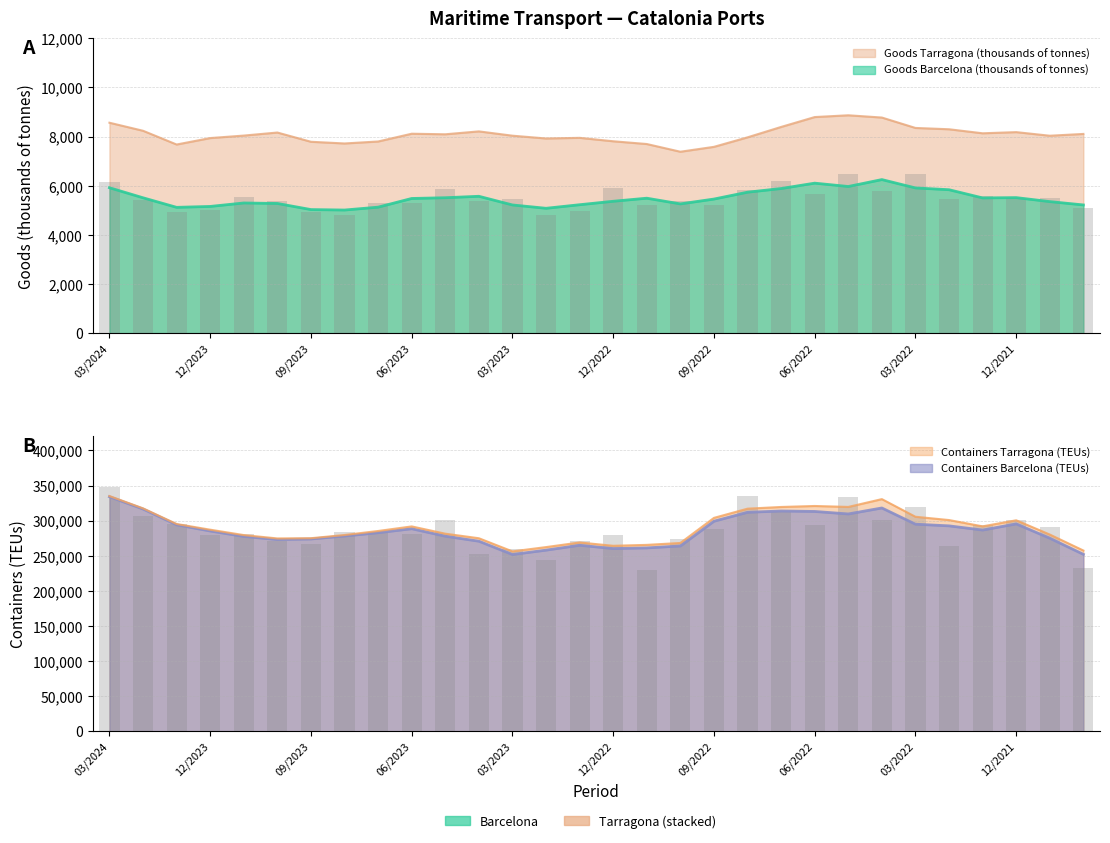

What is the difference between the maximum and minimum values in the Containers Barcelona (TEUs) series?

117826.0